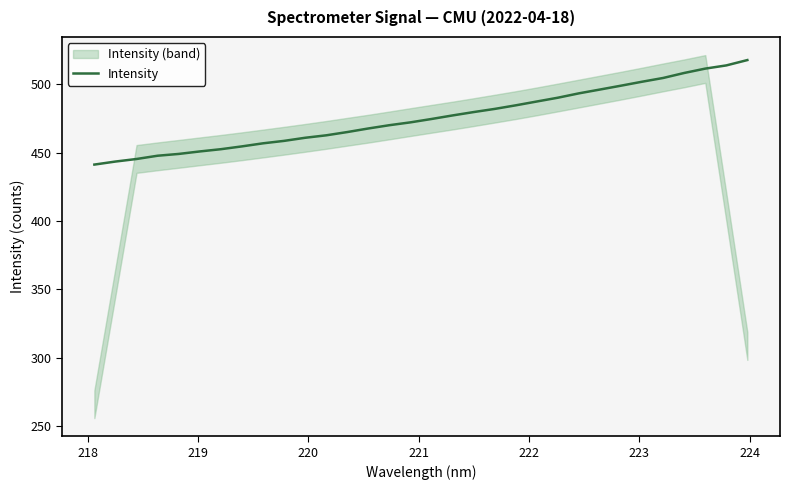

Reading left to right, extract all data points from this chart.

441.3	443.5	445.4	447.8	449.1	450.9	452.6	454.6	456.9	458.6	460.9	462.7	465.1	467.7	470.1	472.2	474.7	477.3	479.7	482.0	484.6	487.4	490.2	493.4	496.2	499.0	501.9	504.7	508.3	511.5	513.8	517.7